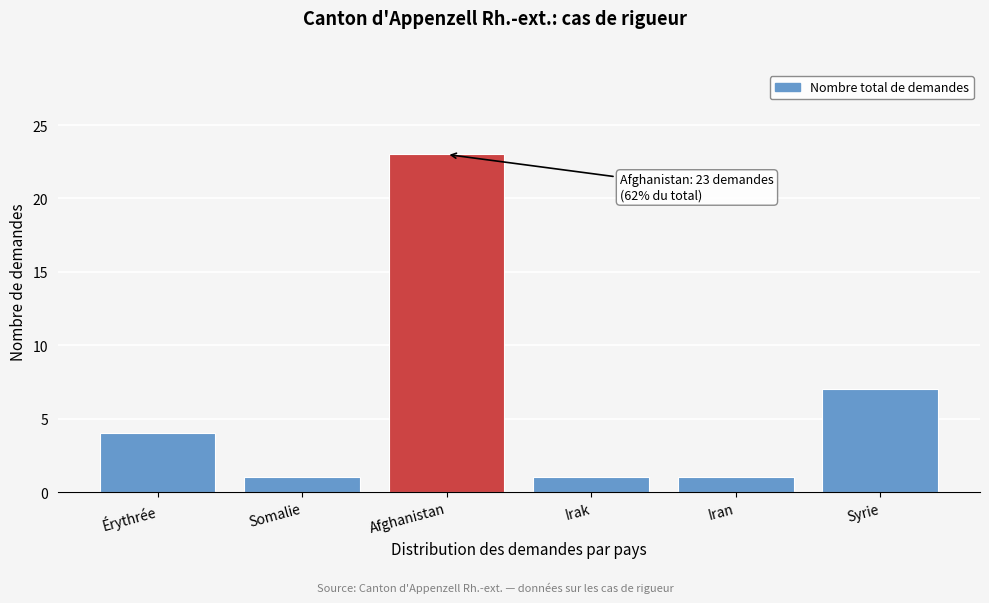

Reading right to left, list all the values displayed in this chart.

Syrie=7	Iran=1	Irak=1	Afghanistan=23	Somalie=1	Érythrée=4